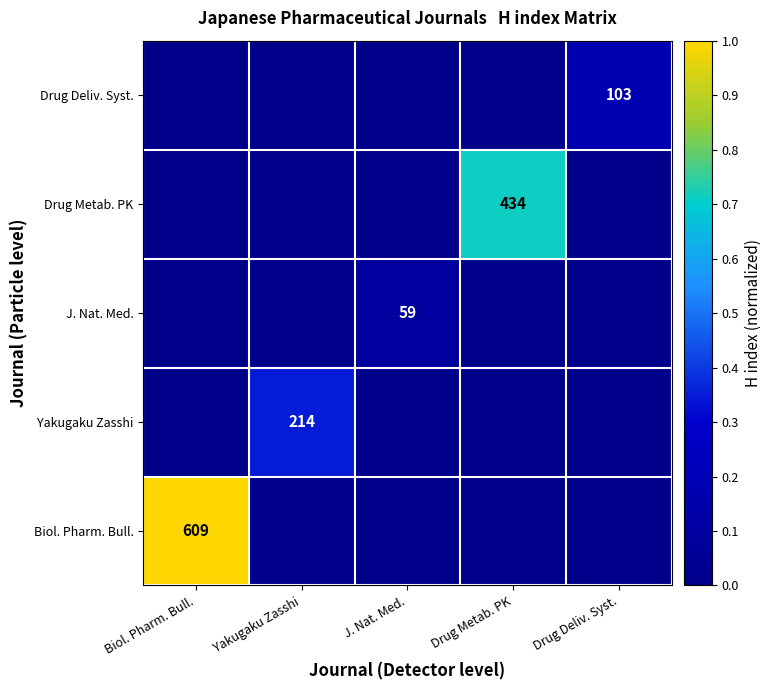

Is it true that J. Nat. Med. equals 0.1 at J. Nat. Med.?

False